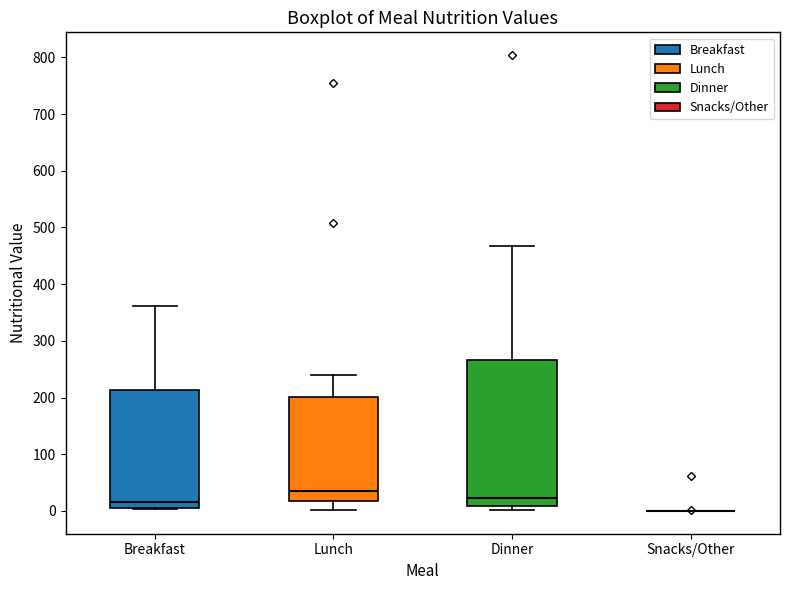

Reading left to right, read every box against the y-axis: the position of its median line, the range the box covers, and the ends of its whiskers. The values are not printed on the chart, so give them approximately, as read against the axis.

Breakfast: median 20, box 10 to 210, whiskers 0 to 360
Lunch: median 30, box 20 to 200, whiskers 0 to 240
Dinner: median 20, box 10 to 270, whiskers 0 to 470
Snacks/Other: box collapsed to a line at 0, whiskers 0 to 0